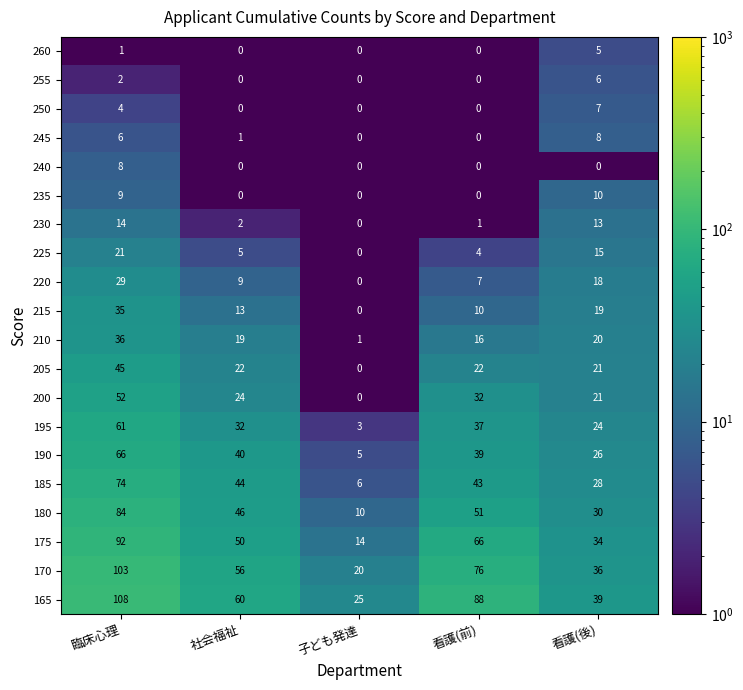

What is the difference between the 205 values at 看護(前) and 子ども発達?

22